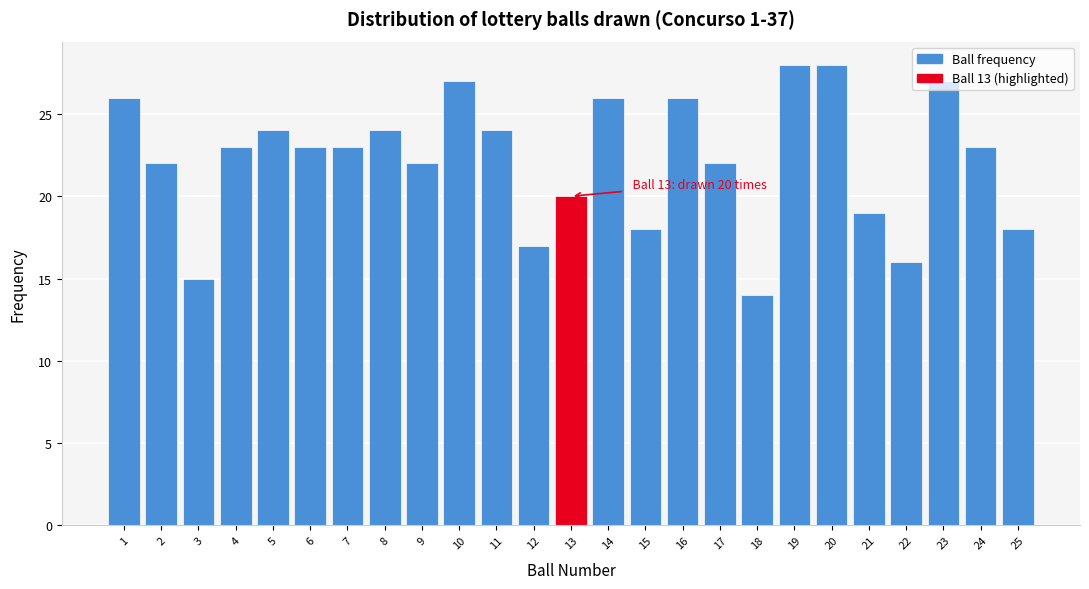

What is the average value?

22